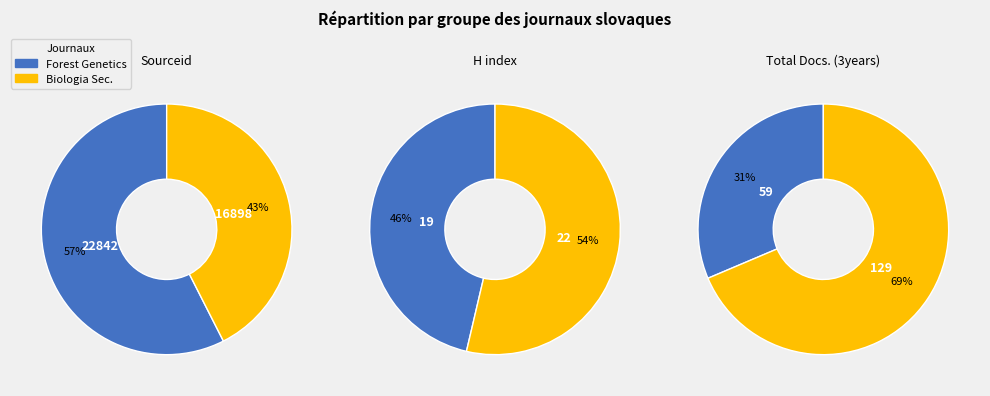

How many segments does this pie chart have?

2